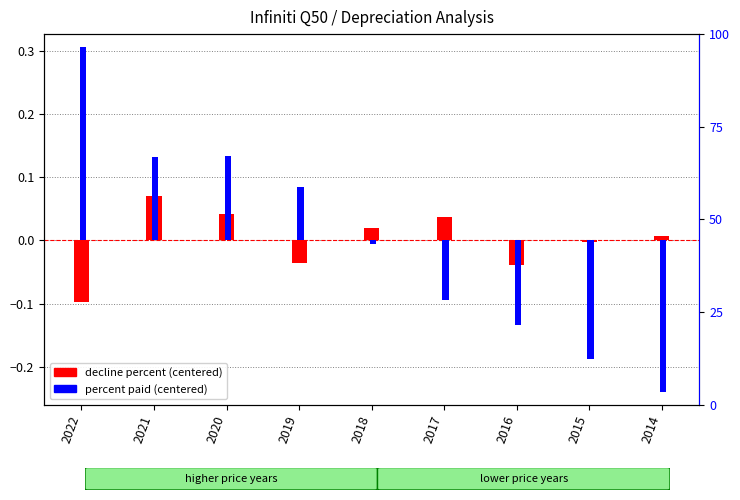

What is the difference between the maximum and minimum values in the decline percent (centered) series?

0.2